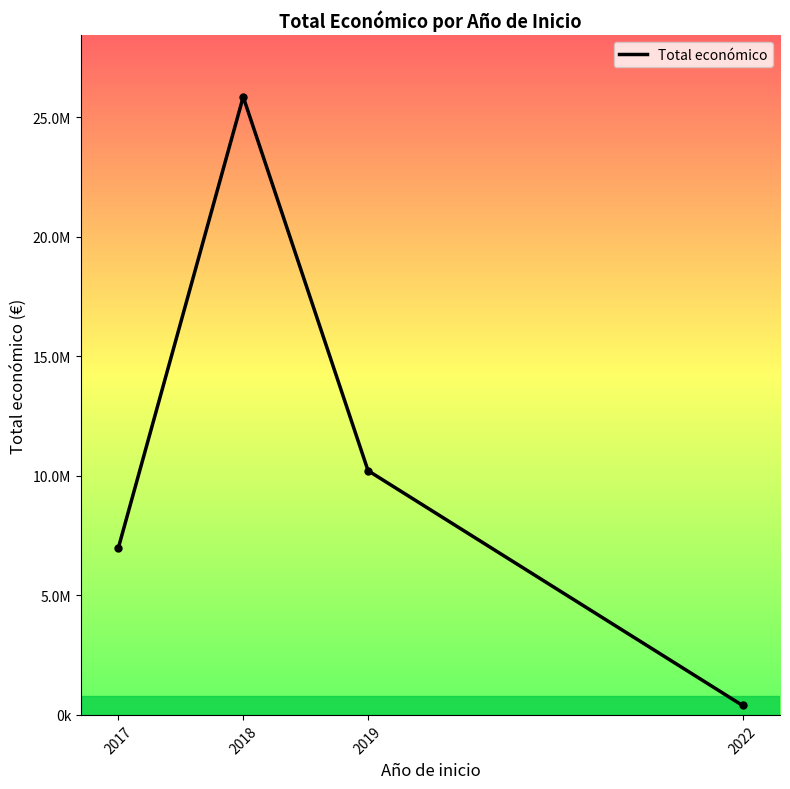

Is this an area chart (filled region under the line)?

No